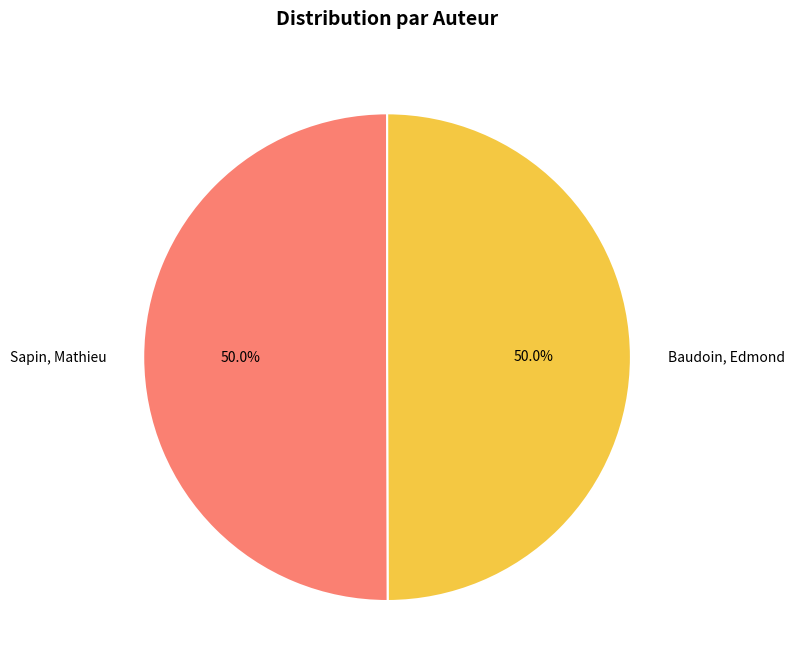

To the nearest percent, what portion does Baudoin, Edmond represent?

50%